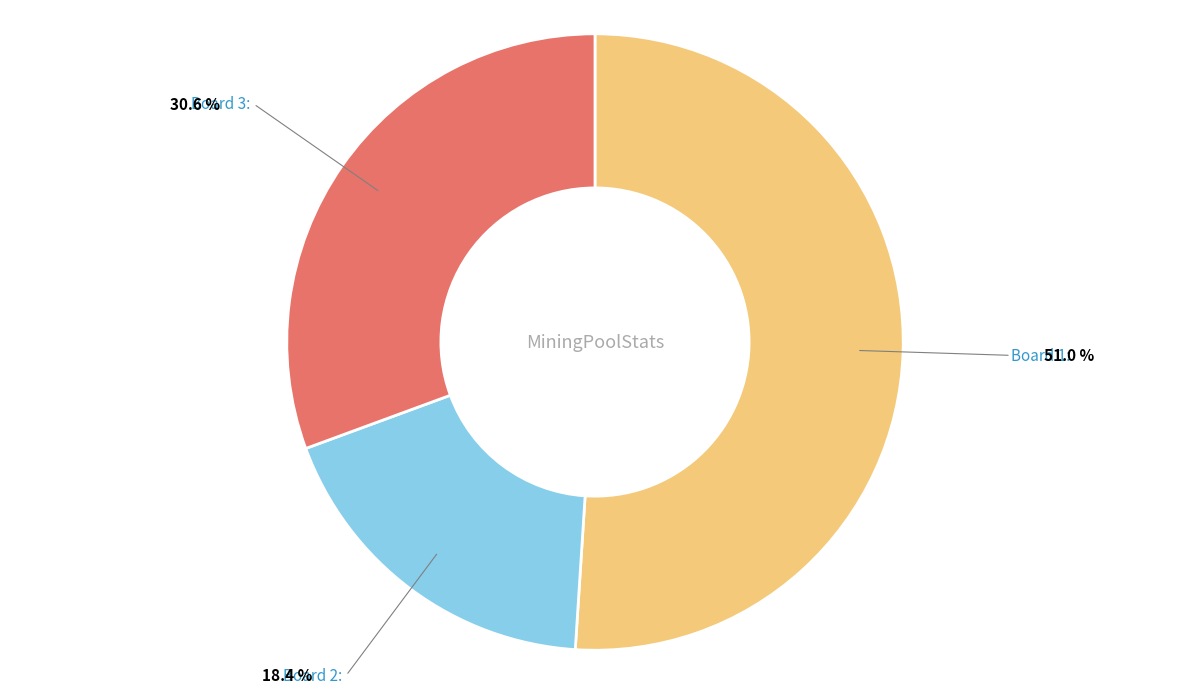

Does any single category account for the majority?

Yes